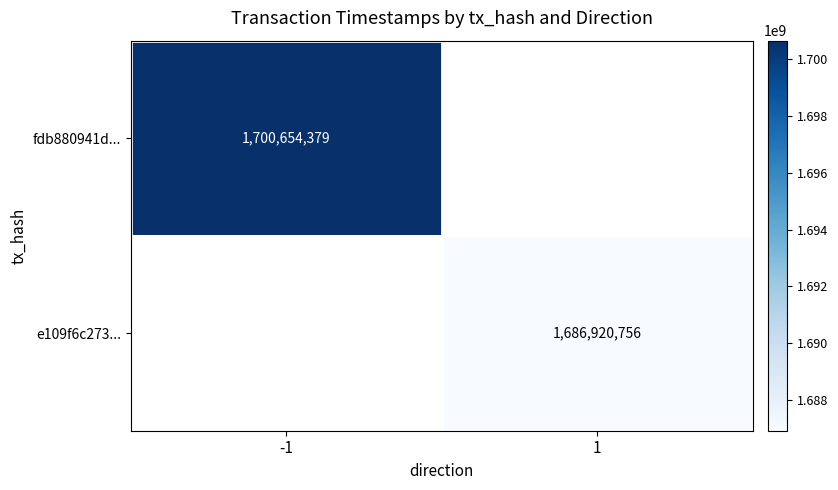

The fdb880941d... series shows 1700654379 at -1. True or false?

True